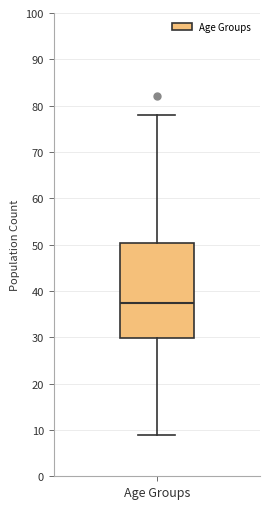

Transcribe this box plot: give where the median line is, the range the box spans, and where the two whiskers end, as read against the y-axis. The values are not printed on the chart, so give them approximately, as read against the axis.

median 38, box 30 to 50, whiskers 9 to 78